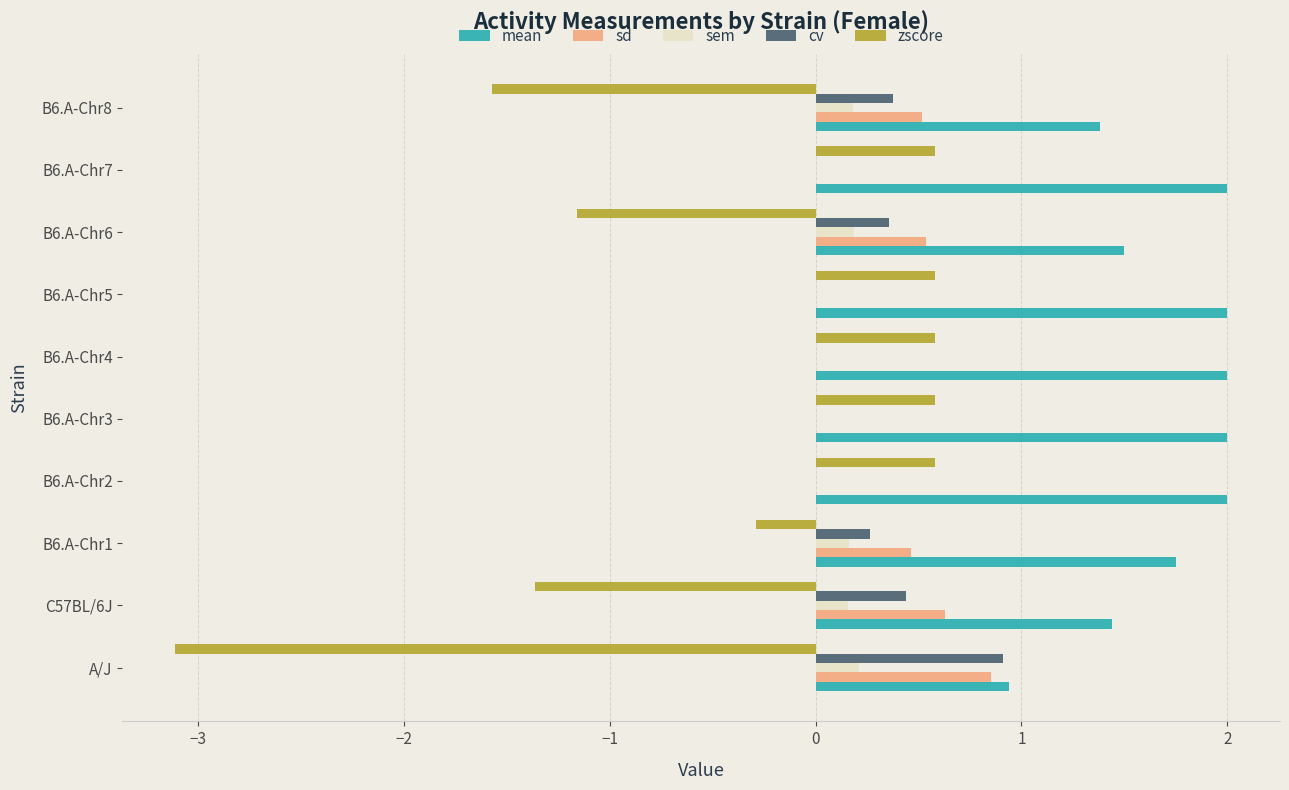

What is the total value across all series at B6.A-Chr2?

2.6